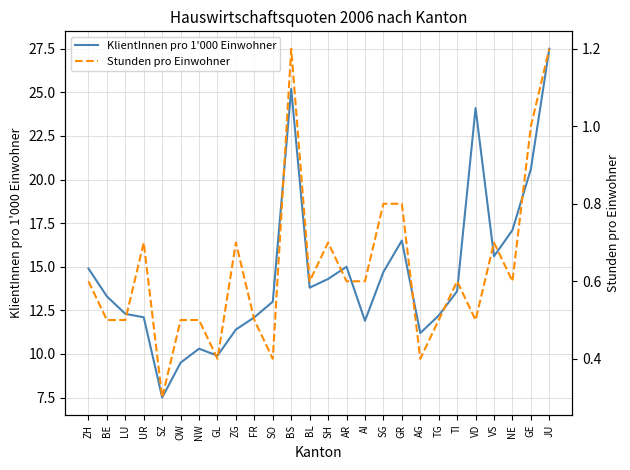

What position from the right is UR?

23